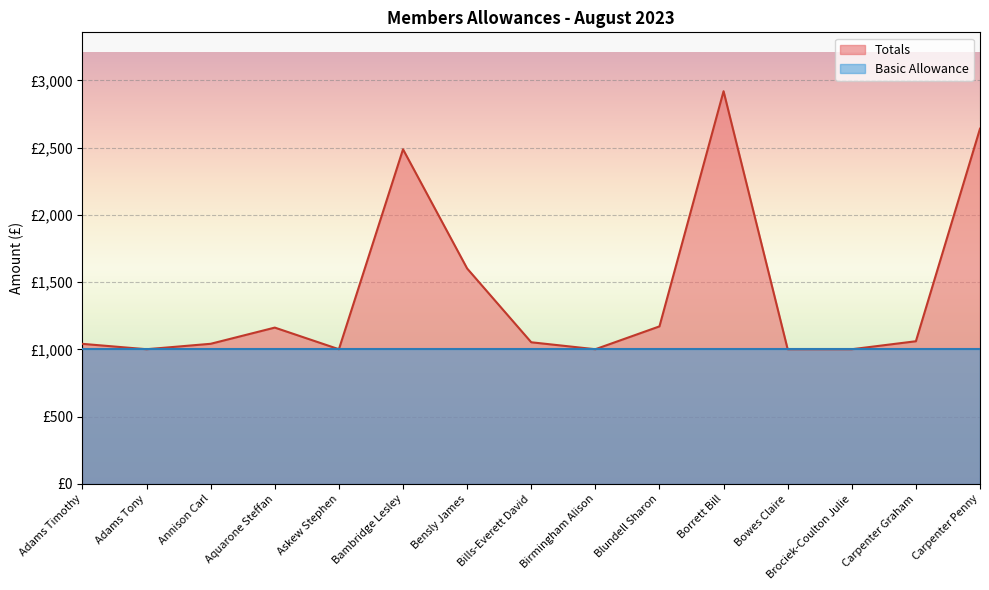

What is the difference between the maximum and minimum values?

1918.4